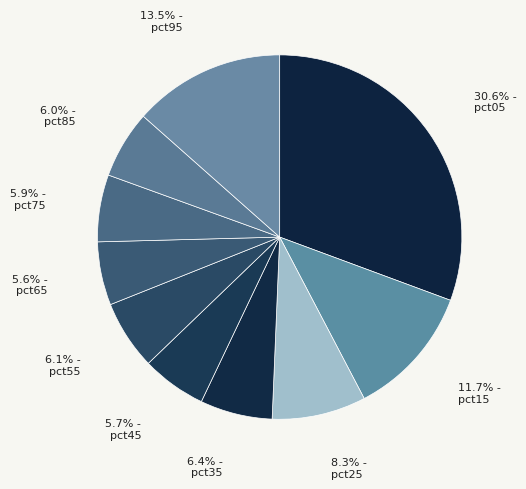

How many slices are in this pie chart?

10